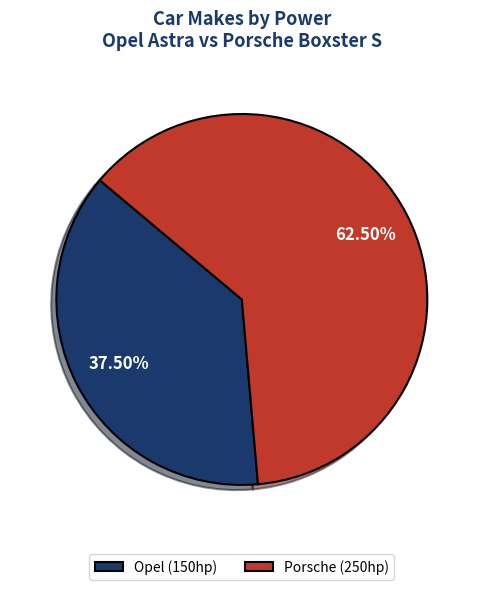

Is there any slice that represents more than half of the pie?

Yes